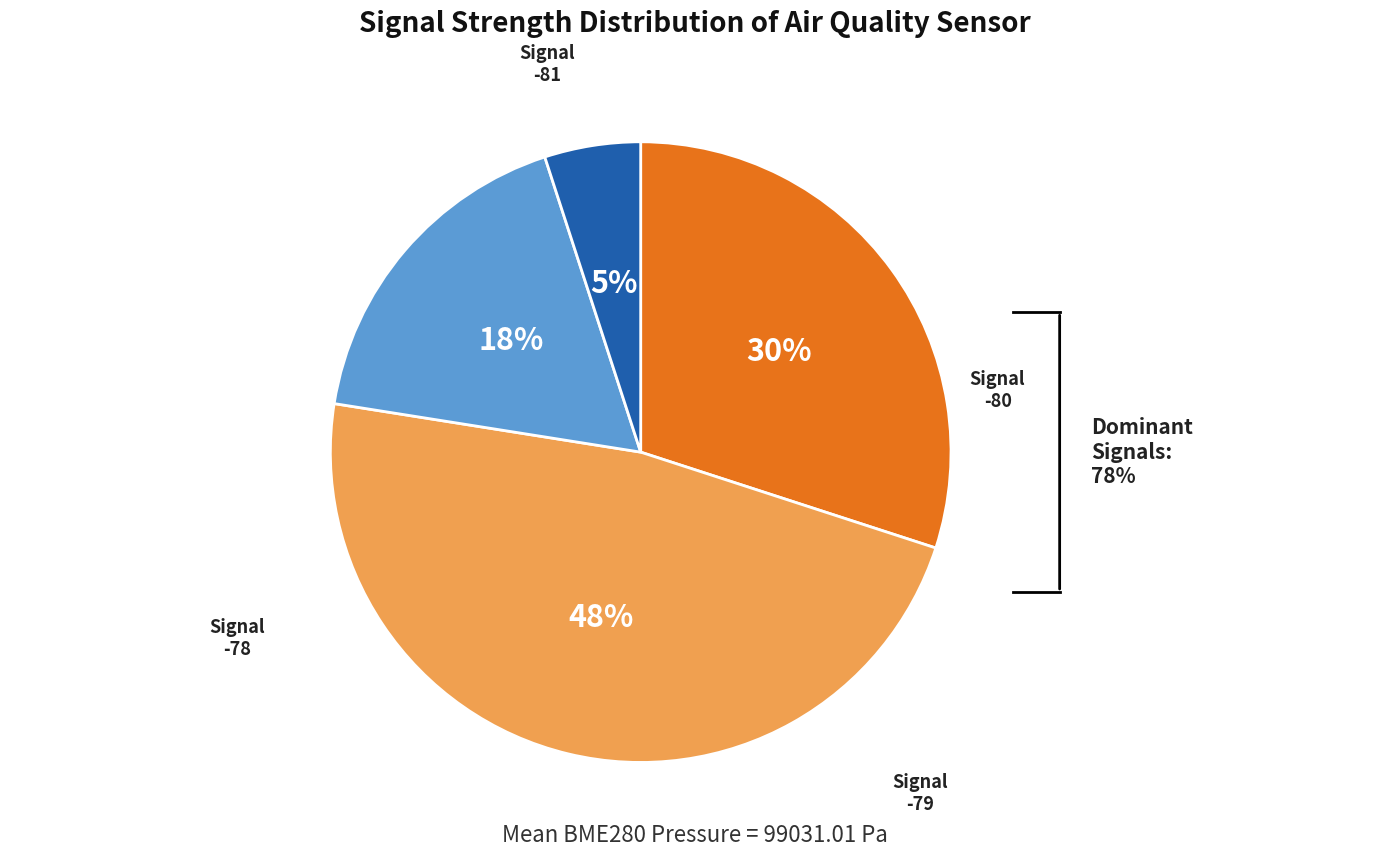

Is there any slice that represents more than half of the pie?

No